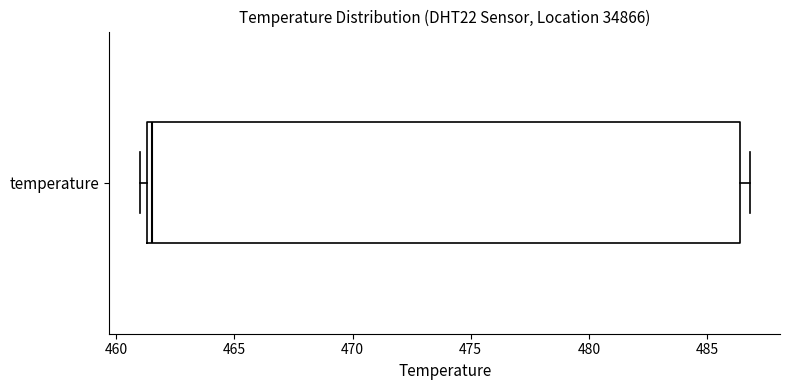

Where is the left edge of the box for temperature on the x-axis? The values are not printed on the chart, so give them approximately, as read against the axis.

461.5